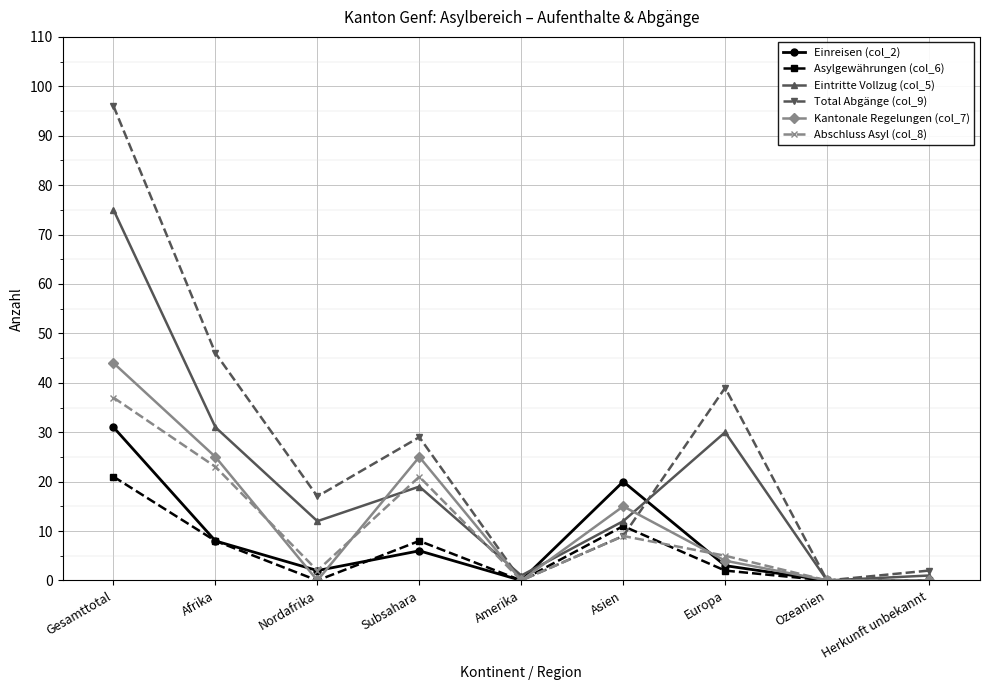

Which series has the largest range (max minus min)?

Total Abgänge (col_9)